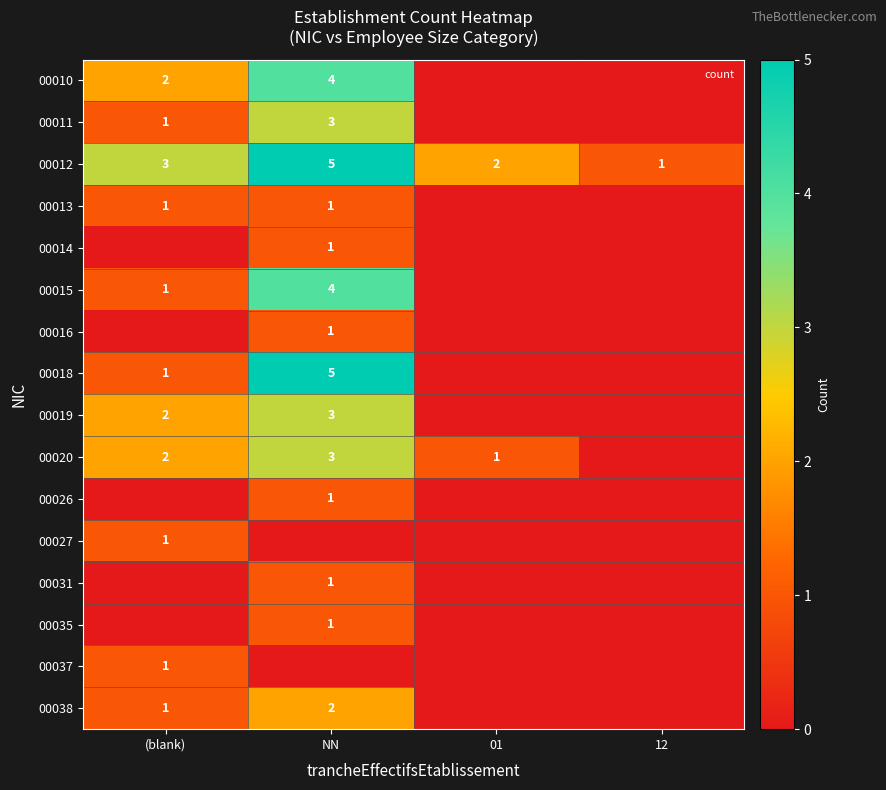

How many series are shown in this chart?

16